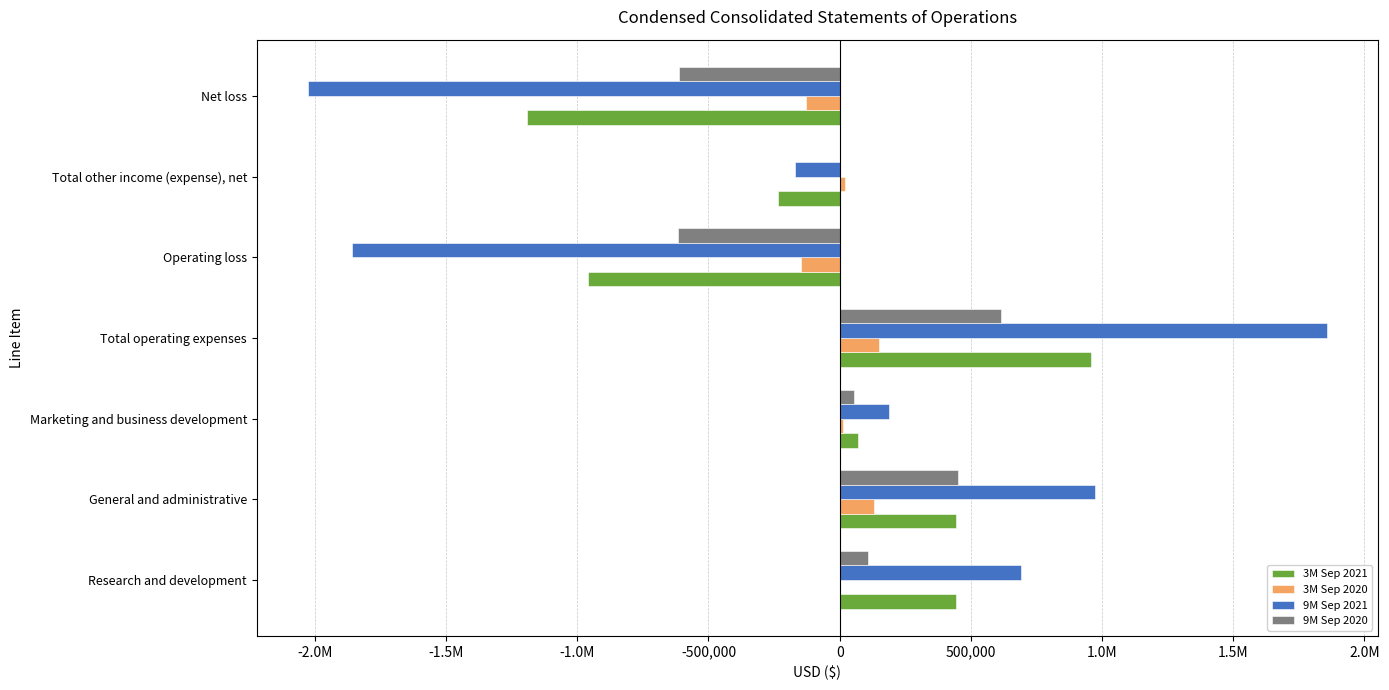

What are all the series names shown in the legend?

3M Sep 2021, 3M Sep 2020, 9M Sep 2021, 9M Sep 2020